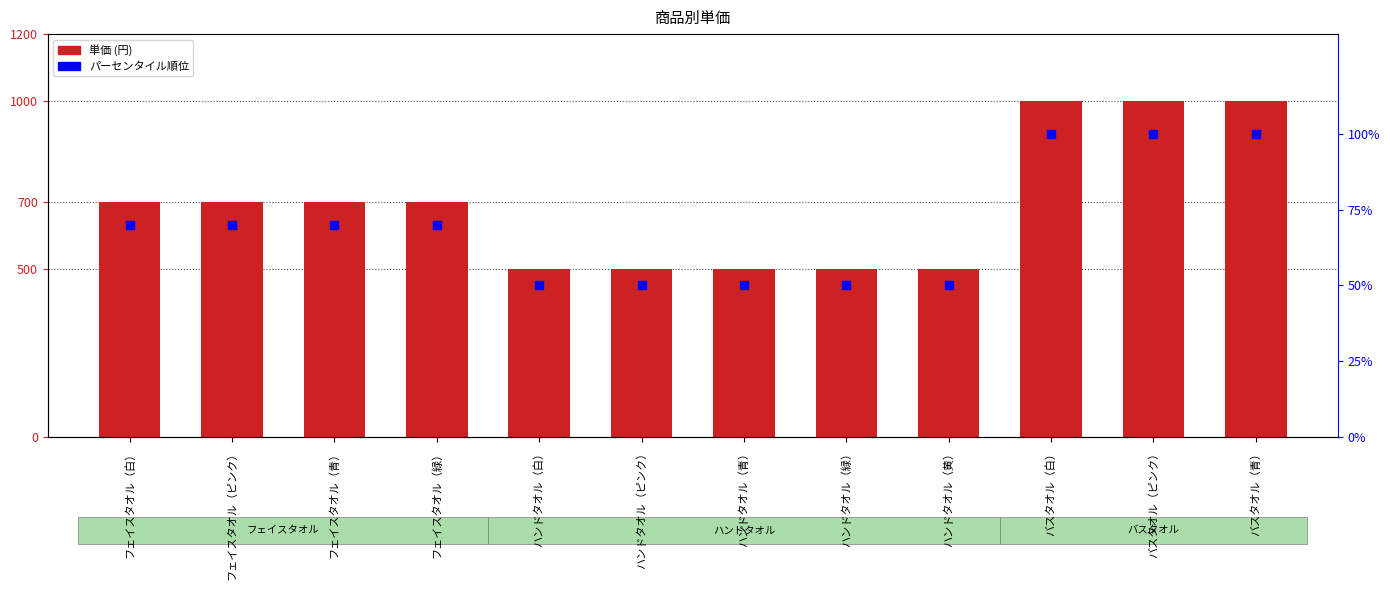

At which category is the sum across all series the highest?

バスタオル（白）